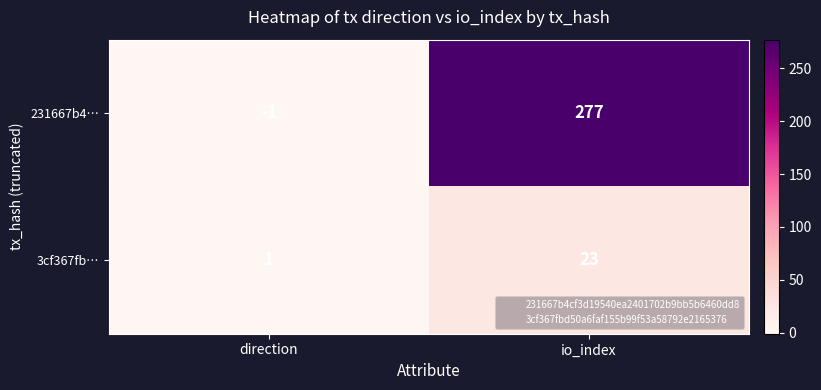

Rank the series at io_index from highest to lowest value.

231667b4…, 3cf367fb…